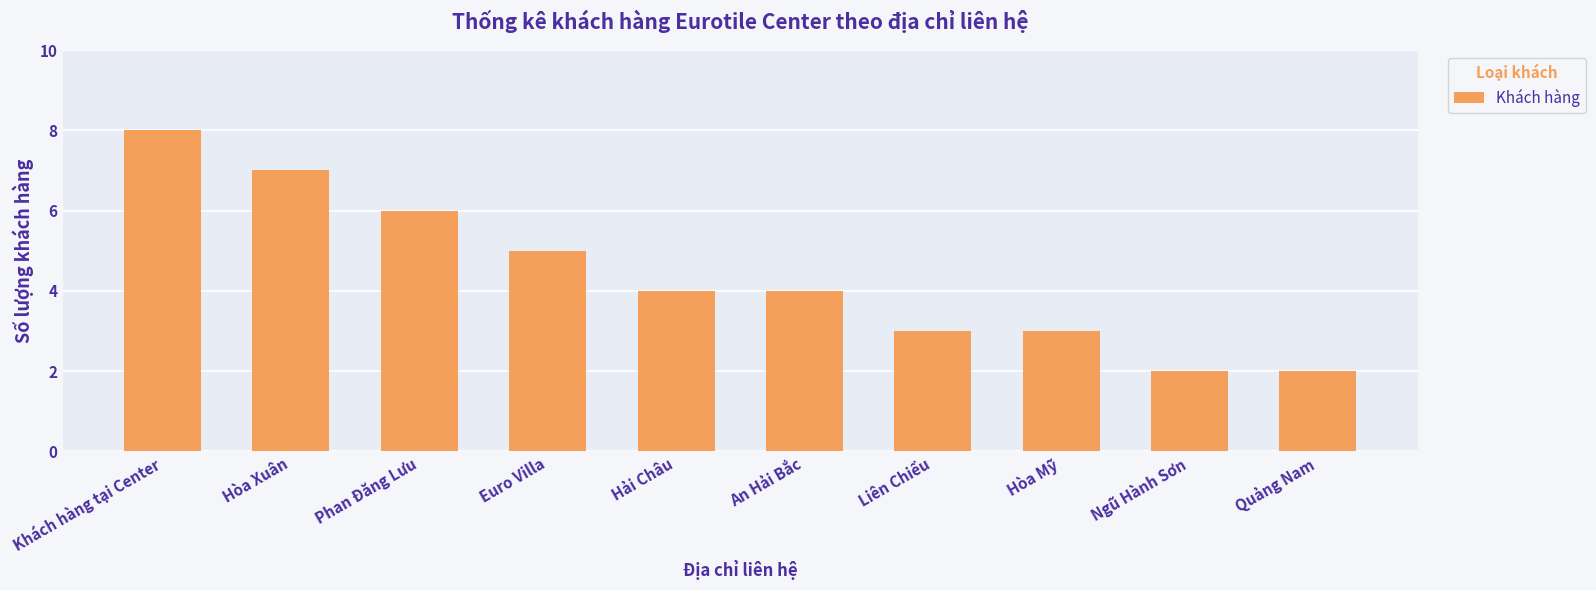

Count the number of categories in the chart.

10